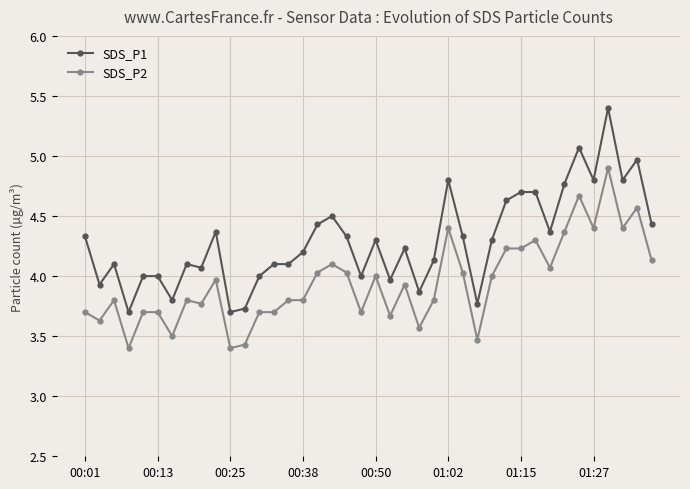

True or false: SDS_P1 and SDS_P2 cross at least once.

False